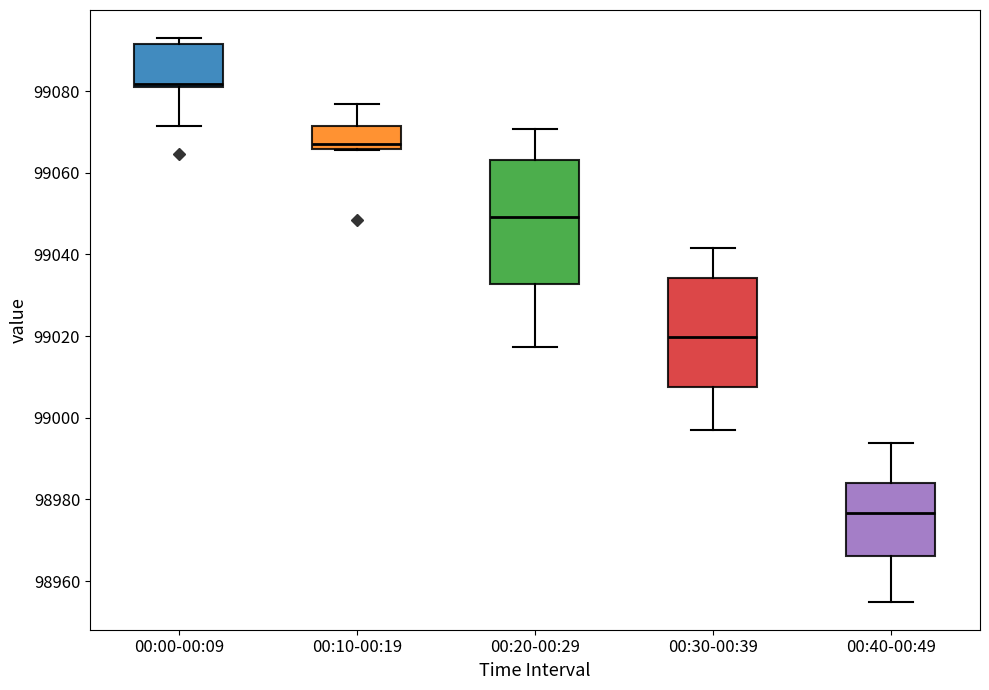

Reading left to right, transcribe this box plot: for each box, give where its median line is, the range the box spans, and where its two whiskers end, as read against the y-axis. The values are not printed on the chart, so give them approximately, as read against the axis.

00:00-00:09: median 99082, box 99080 to 99092, whiskers 99072 to 99092 (just above the box's upper edge)
00:10-00:19: median 99068, box 99066 to 99072, whiskers 99066 to 99076
00:20-00:29: median 99050, box 99032 to 99064, whiskers 99018 to 99070
00:30-00:39: median 99020, box 99008 to 99034, whiskers 98998 to 99042
00:40-00:49: median 98976, box 98966 to 98984, whiskers 98956 to 98994